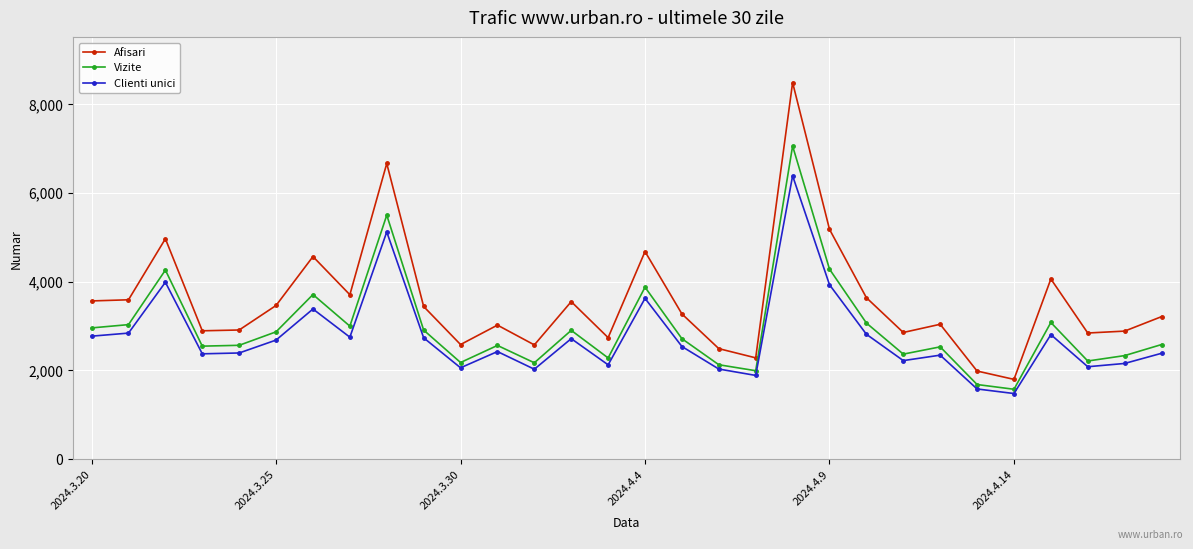

Is this an area chart (filled region under the line)?

No